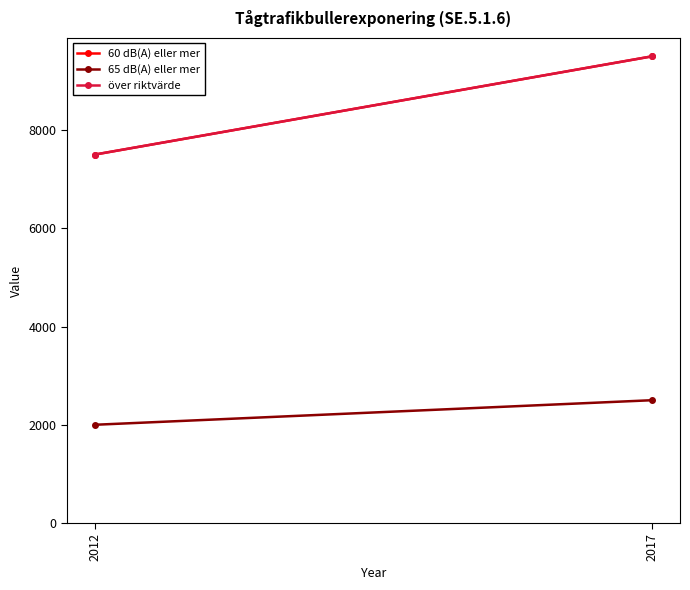

Reading left to right, transcribe all the data shown in this chart.

60 dB(A) eller mer: 7500	9500
65 dB(A) eller mer: 2000	2500
över riktvärde: 7500	9500